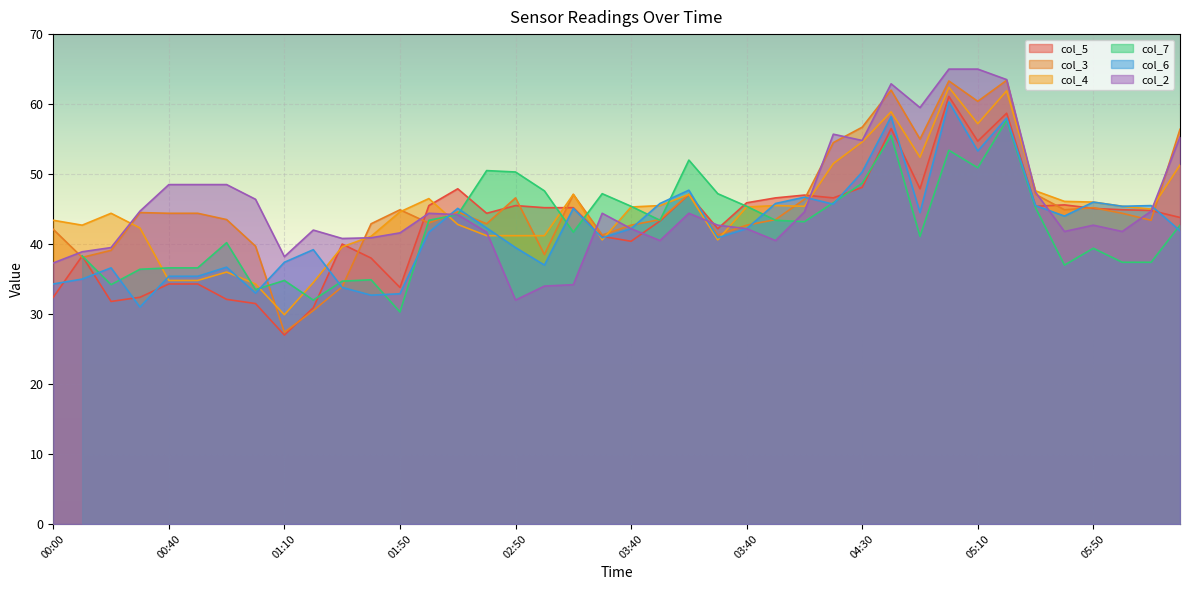

How many data points in col_2 are above 44?

20